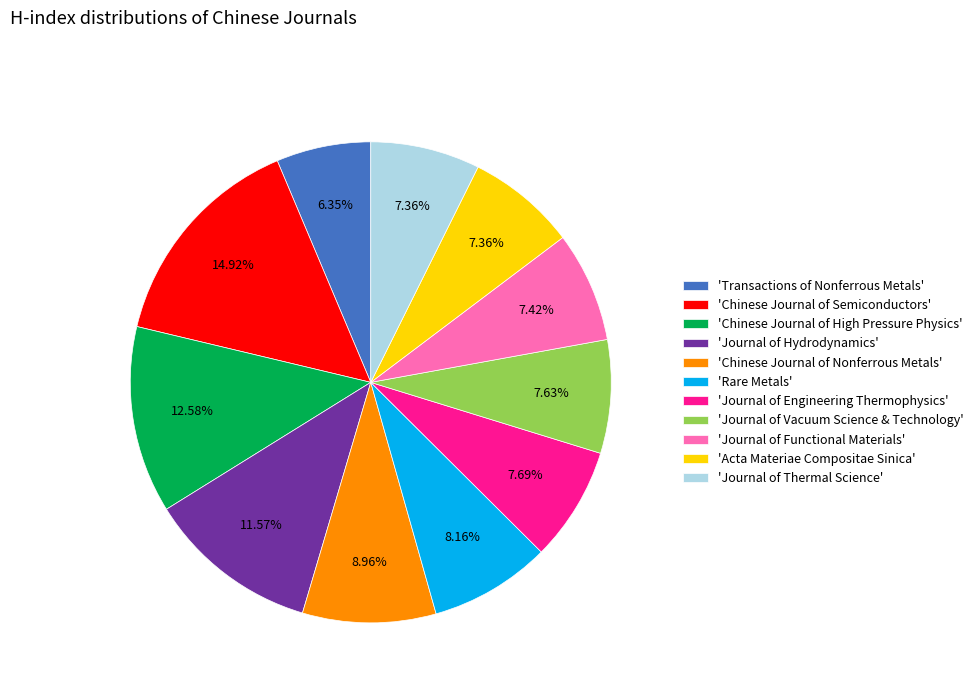

Which has a higher value, 'Chinese Journal of Nonferrous Metals' or 'Journal of Thermal Science'?

'Chinese Journal of Nonferrous Metals'